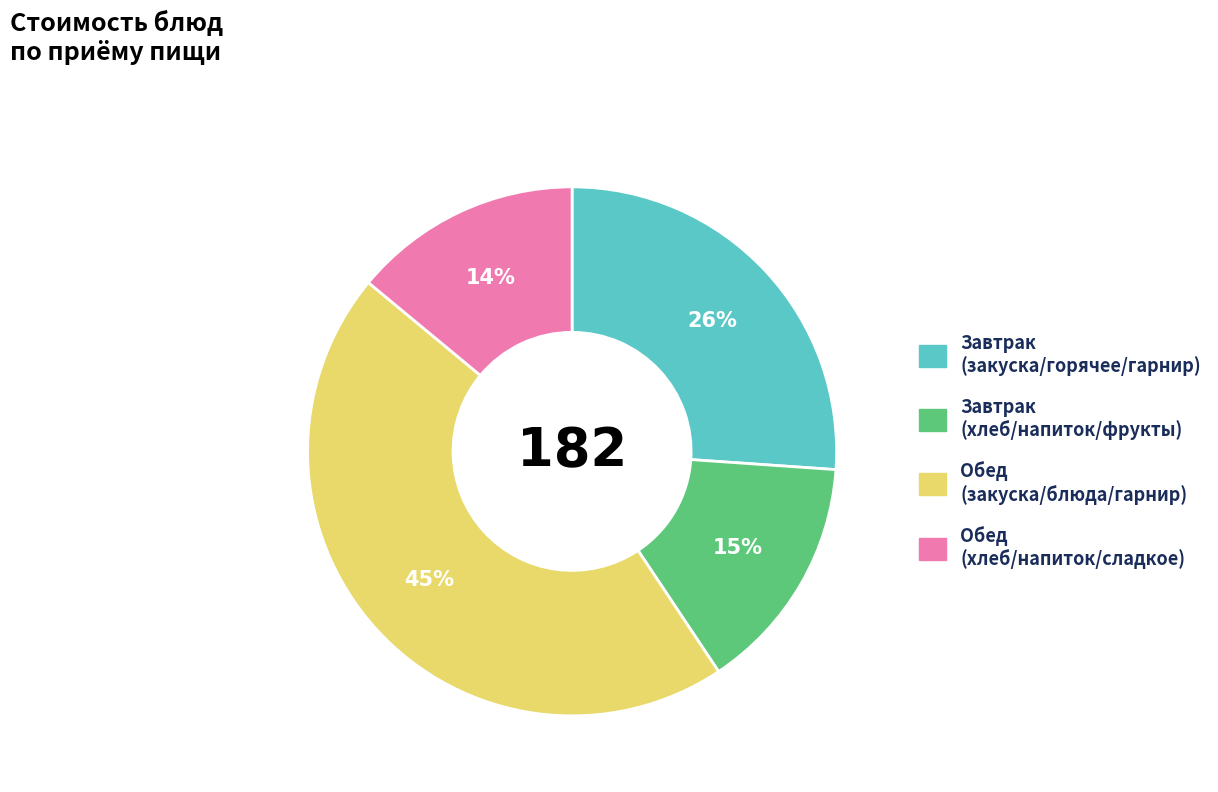

Is there any slice that represents more than half of the pie?

No